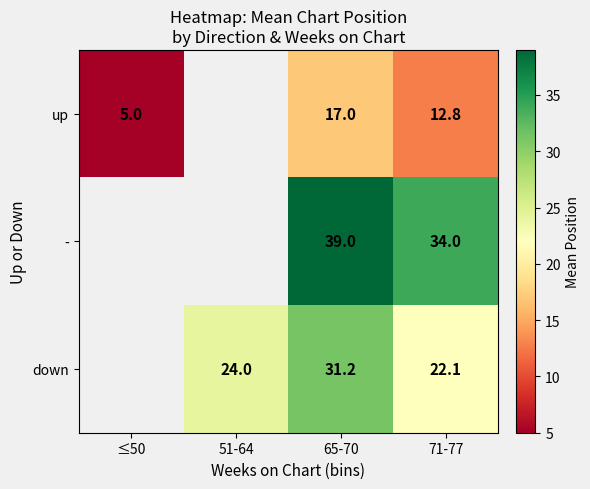

True or false: - has a value of 39.0 at 65-70.

True